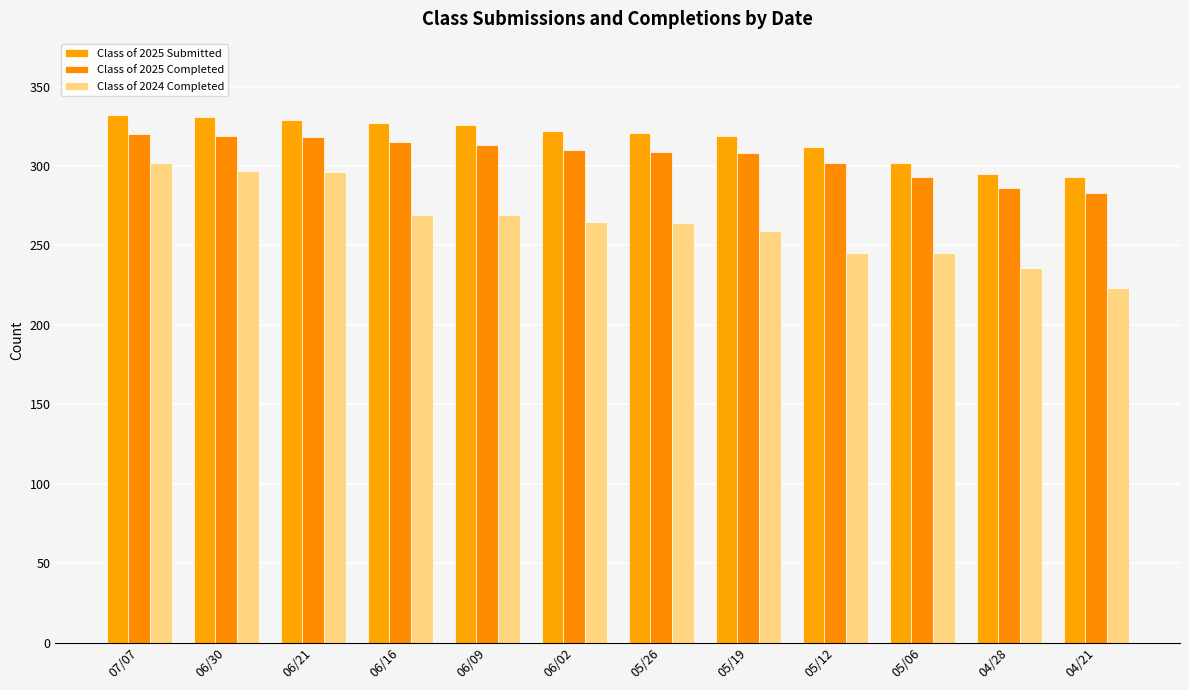

What value does the Class of 2025 Completed series have at 06/02, to the nearest 10?

310